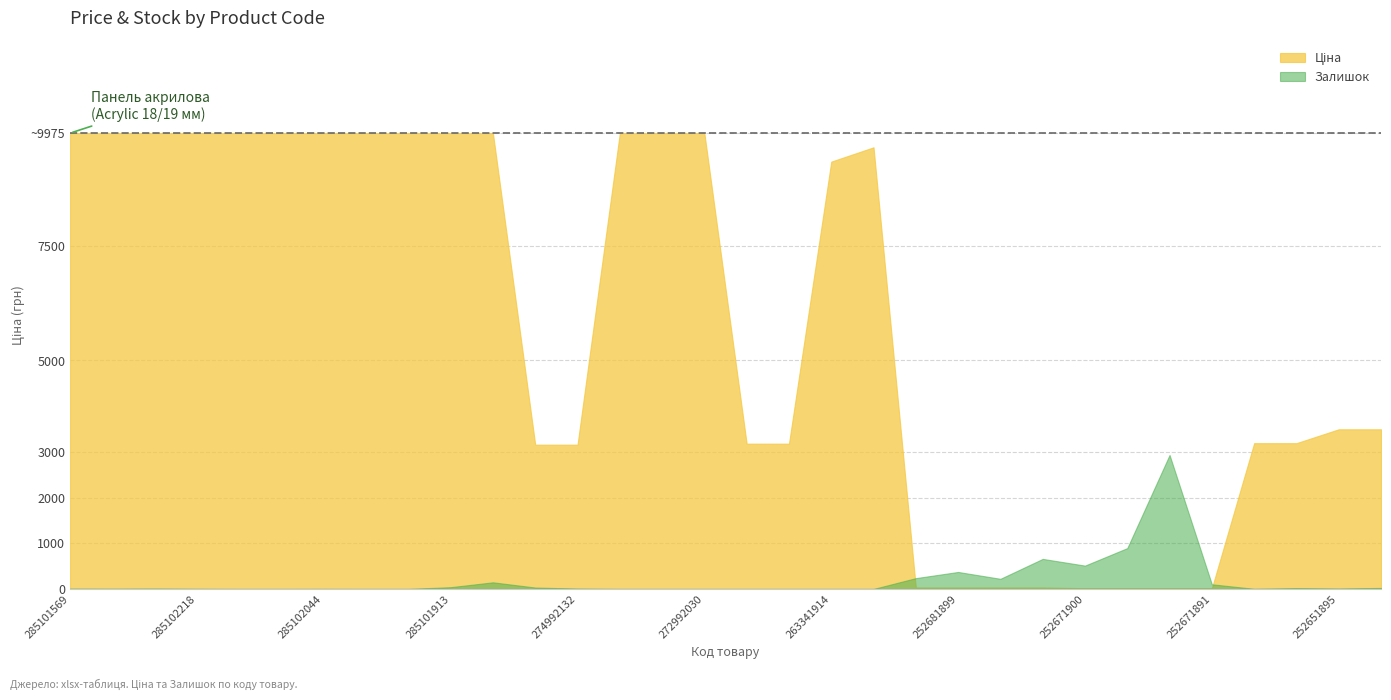

List the series in order of their peak value, lowest first.

Залишок, Ціна